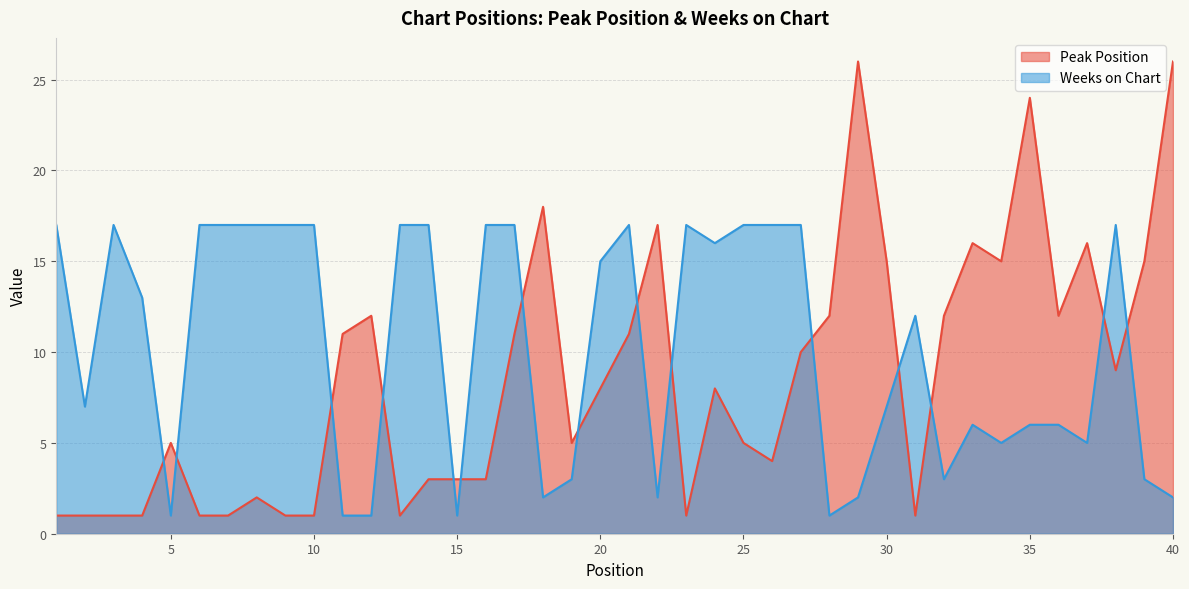

How many times do Weeks on Chart and Peak Position cross each other?

15